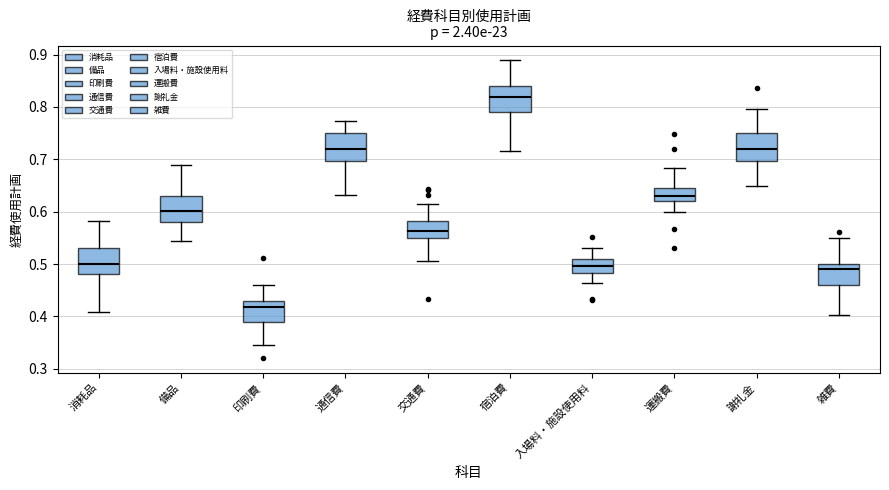

Which box's median line is the highest?

宿泊費